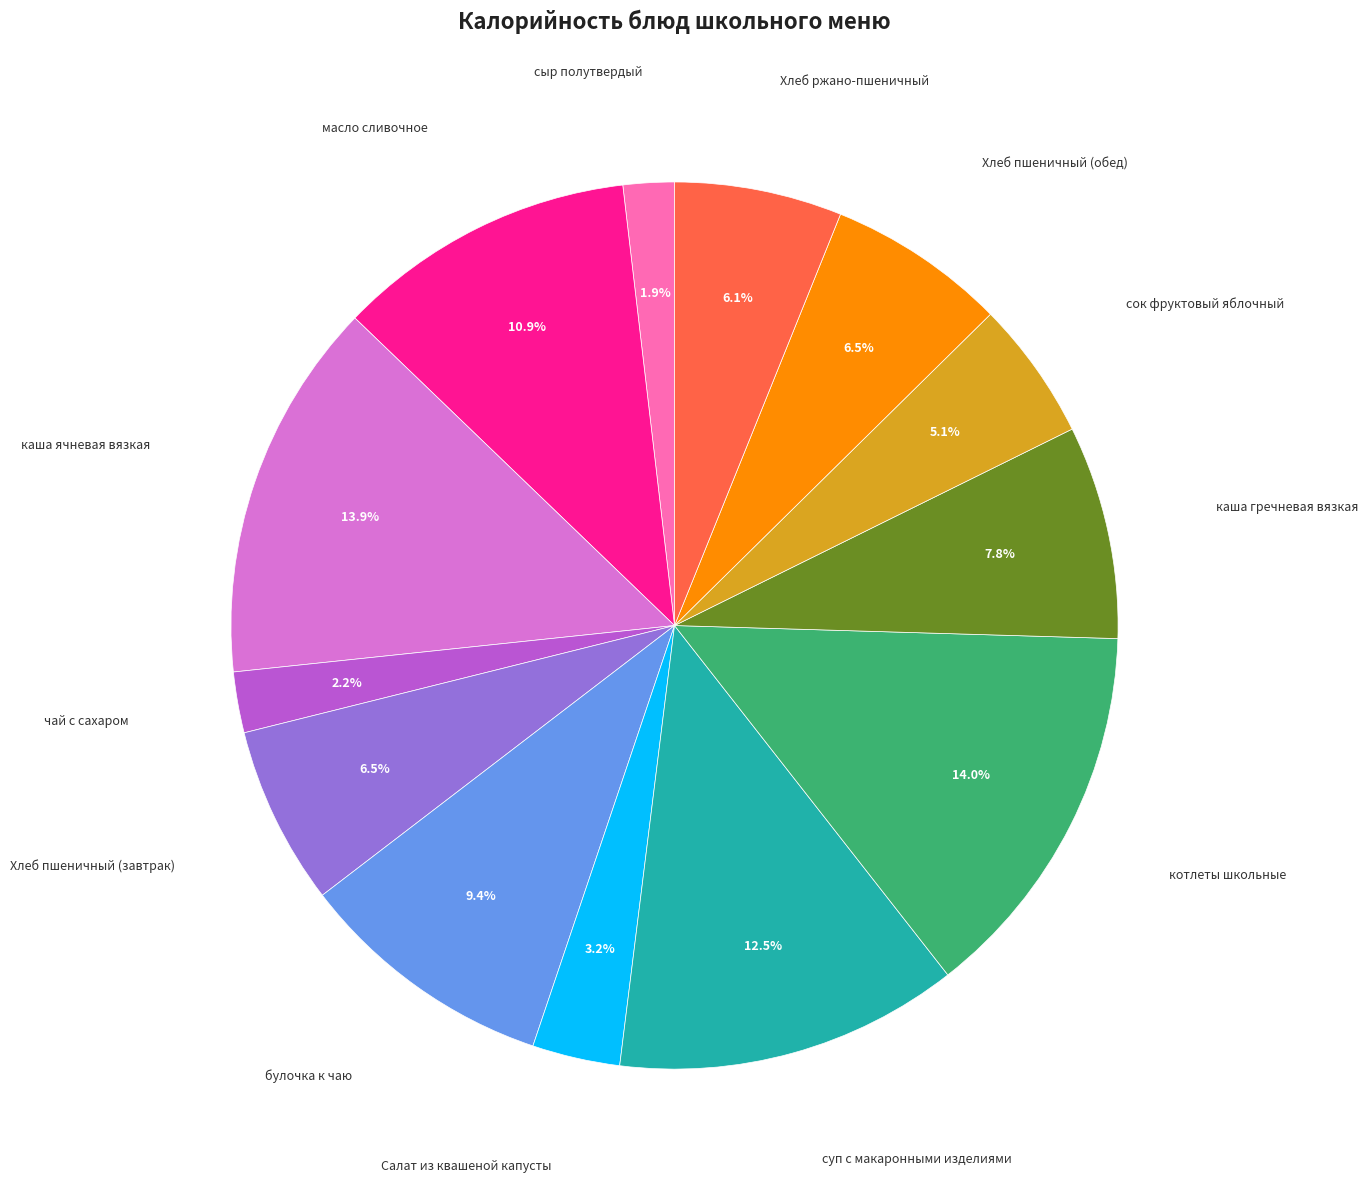

Is there any slice that represents more than half of the pie?

No